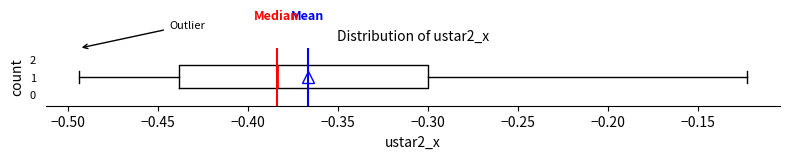

Transcribe this box plot: give where the median line is, the range the box spans, and where the two whiskers end, as read against the x-axis. The values are not printed on the chart, so give them approximately, as read against the axis.

median -0.385, box -0.440 to -0.300, whiskers -0.495 to -0.125